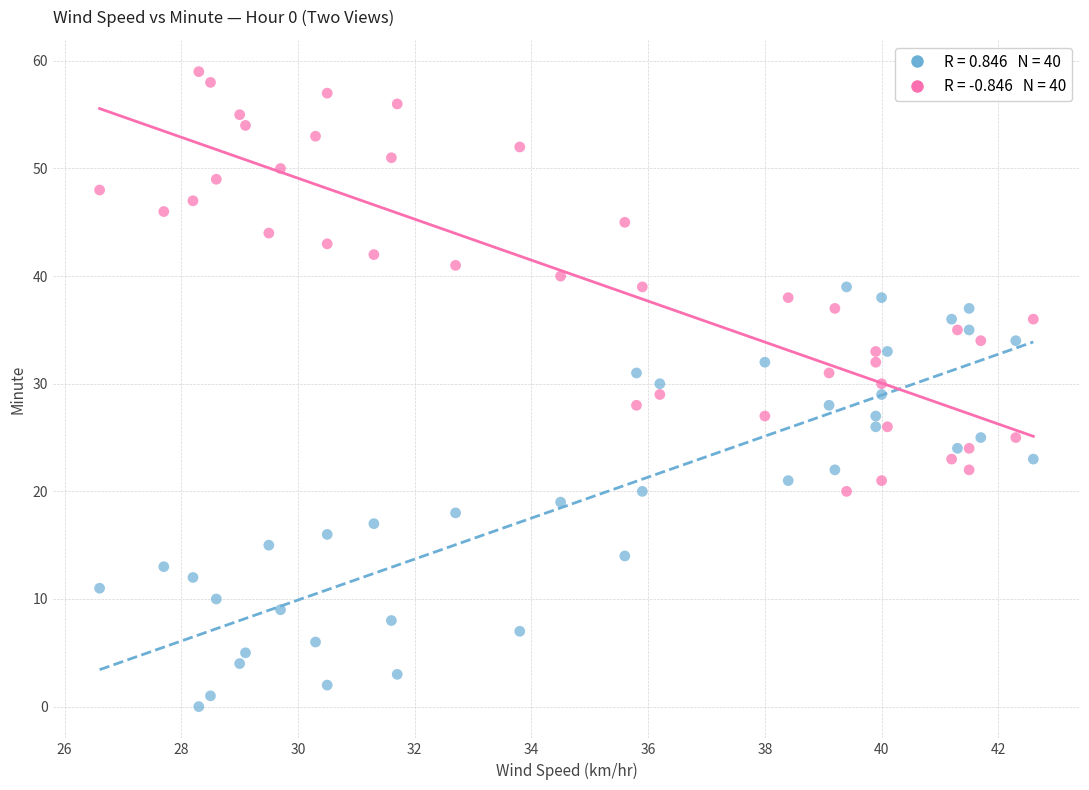

Across all data points, what is the range of Y values (max minus min)?

59